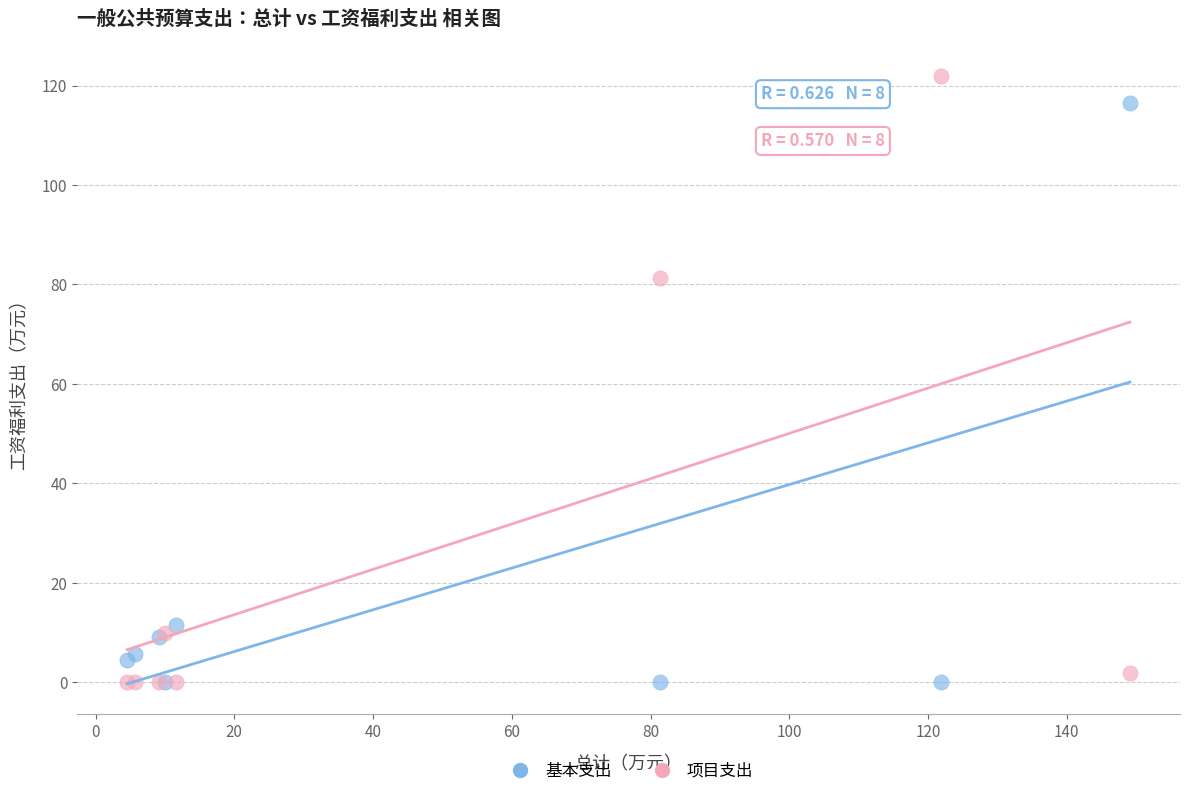

What are all the series names shown in the legend?

基本支出, 项目支出